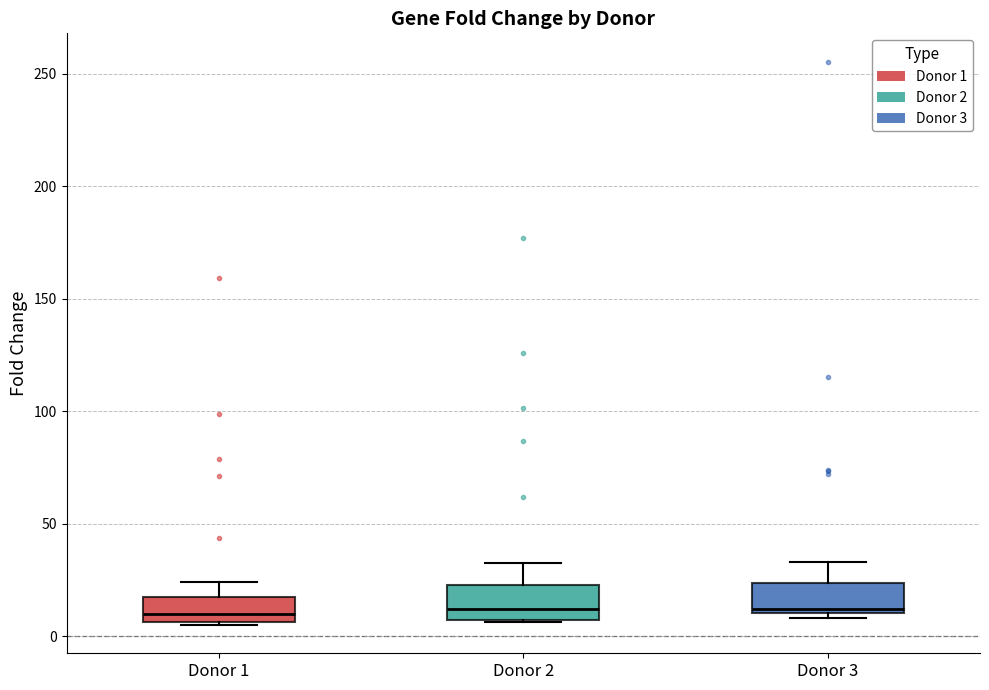

Where is the upper edge of the box for Donor 2 on the y-axis? The values are not printed on the chart, so give them approximately, as read against the axis.

25